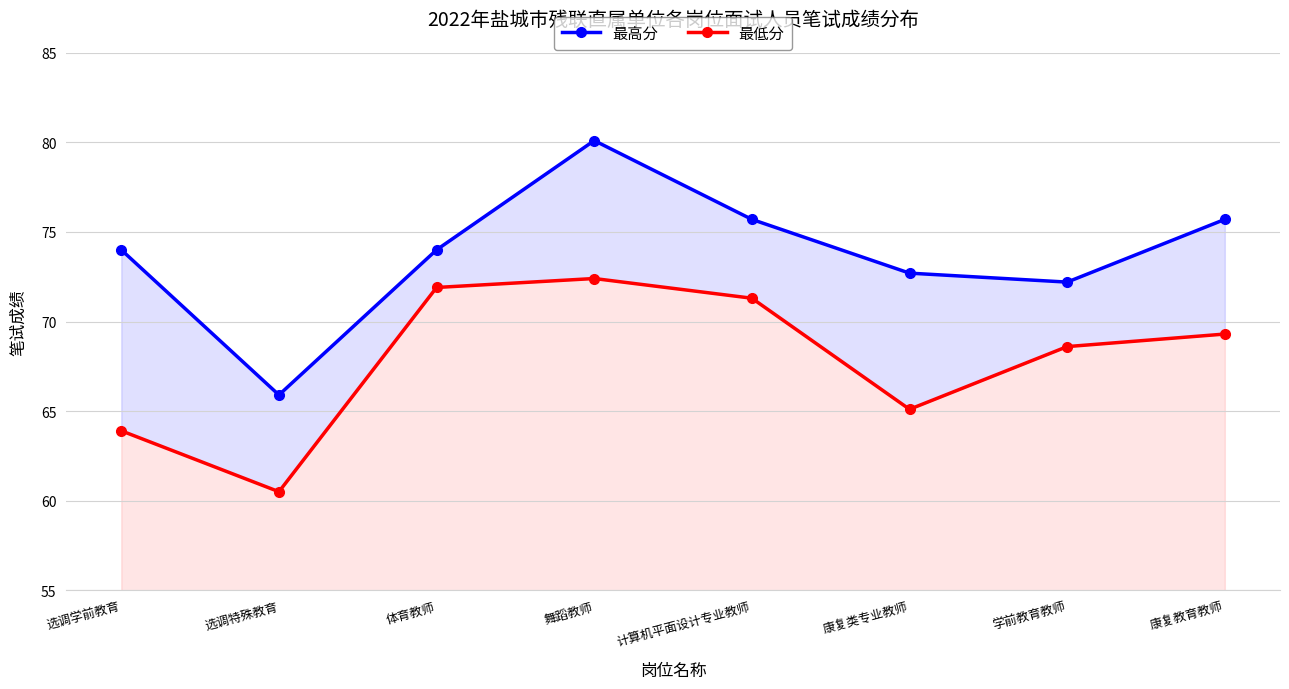

How many categories are shown in the chart?

8